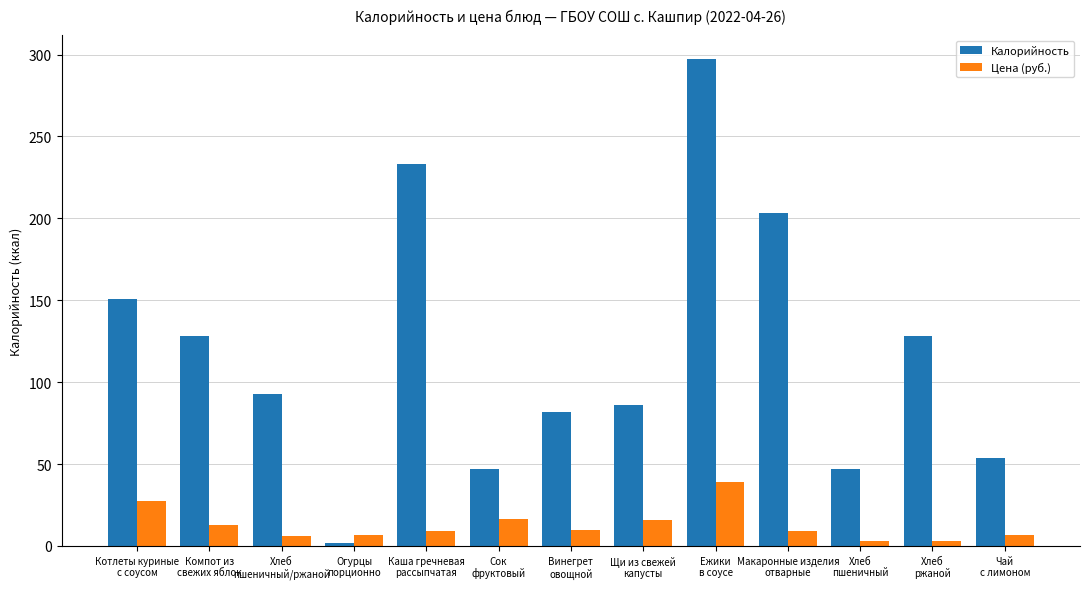

Which series has the largest range (max minus min)?

Калорийность